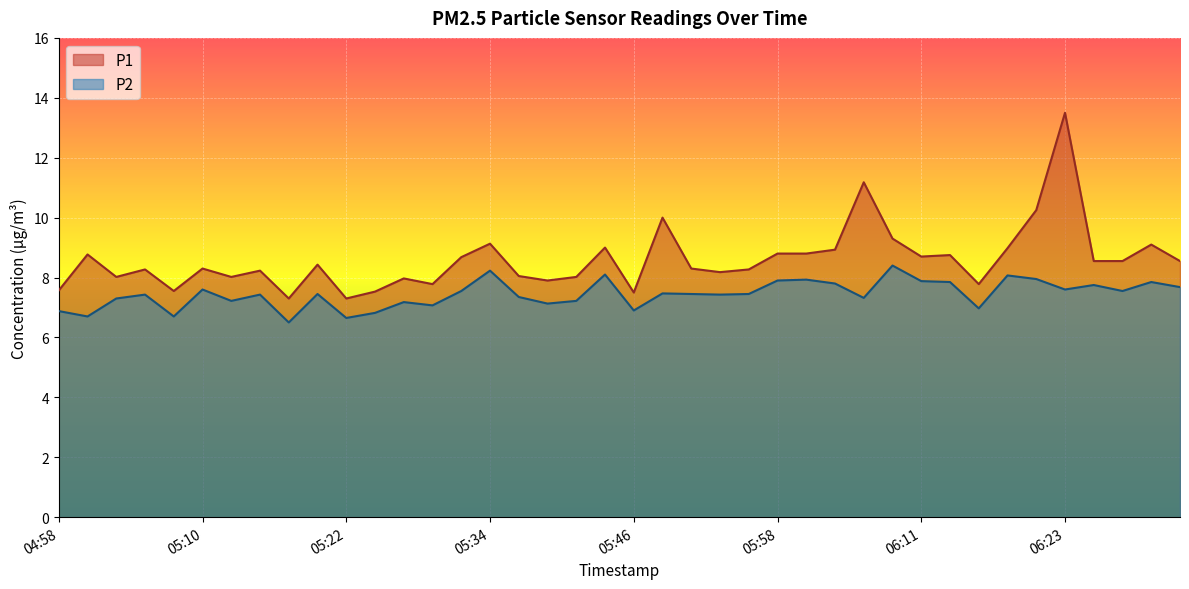

What is the greatest value displayed?

13.5